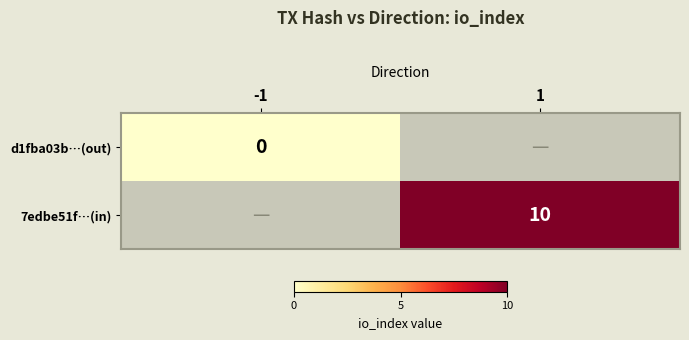

The value of 7edbe51f…(in) at 1 is 16. True or false?

False